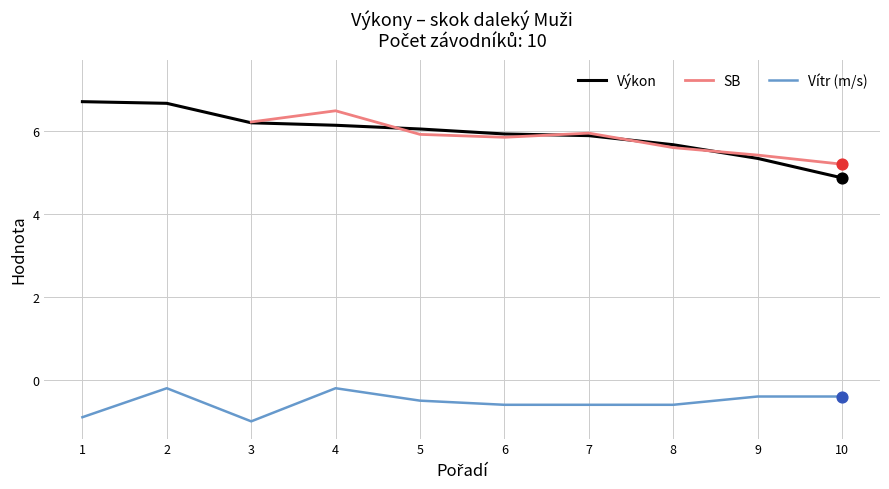

True or false: Výkon and Vítr (m/s) intersect in this chart.

False